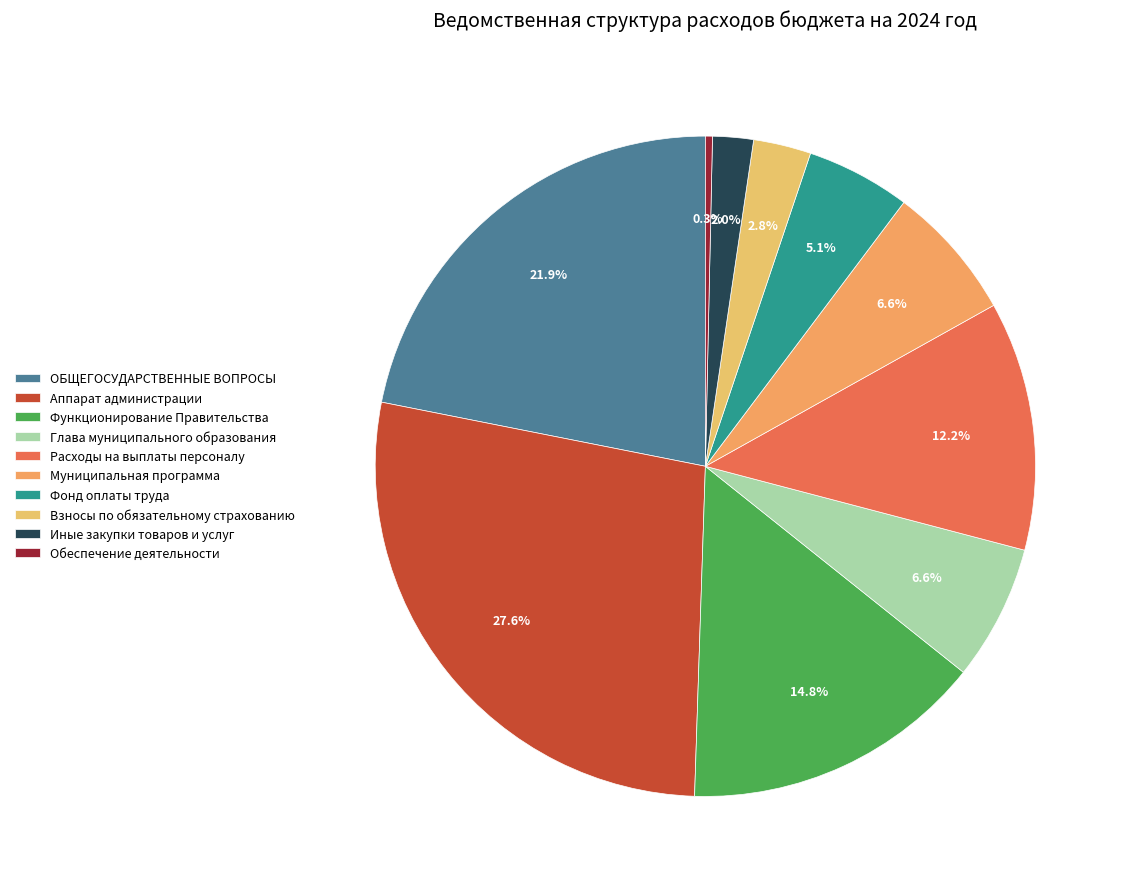

How many slices are in this pie chart?

10